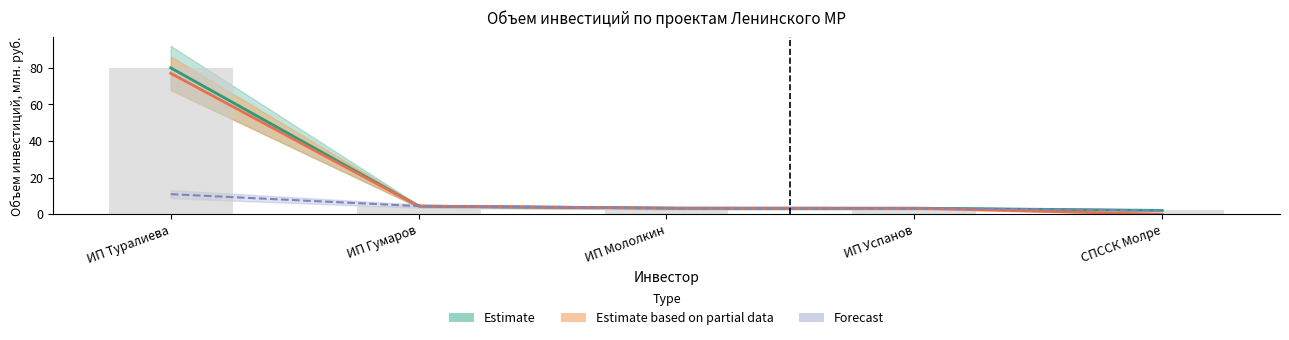

What is the difference between the maximum and minimum values in the Estimate series?

77.9